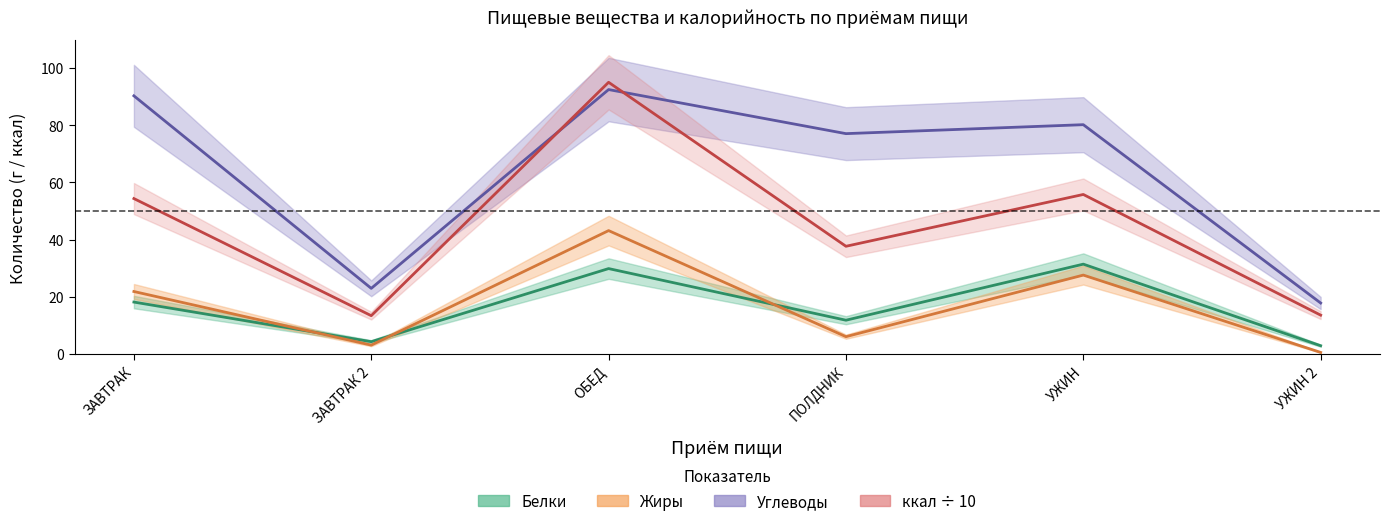

Reading left to right, extract all data points from this chart.

Белки: ЗАВТРАК=18.2	ЗАВТРАК 2=4.3	ОБЕД=29.9	ПОЛДНИК=11.8	УЖИН=31.4	УЖИН 2=2.9
Жиры: ЗАВТРАК=21.9	ЗАВТРАК 2=3.1	ОБЕД=43.1	ПОЛДНИК=6.1	УЖИН=27.6	УЖИН 2=0.6
Углеводы: ЗАВТРАК=90.2	ЗАВТРАК 2=23.0	ОБЕД=92.4	ПОЛДНИК=77.0	УЖИН=80.2	УЖИН 2=17.8
ккал: ЗАВТРАК=54.3	ЗАВТРАК 2=13.4	ОБЕД=95.0	ПОЛДНИК=37.7	УЖИН=55.8	УЖИН 2=13.6